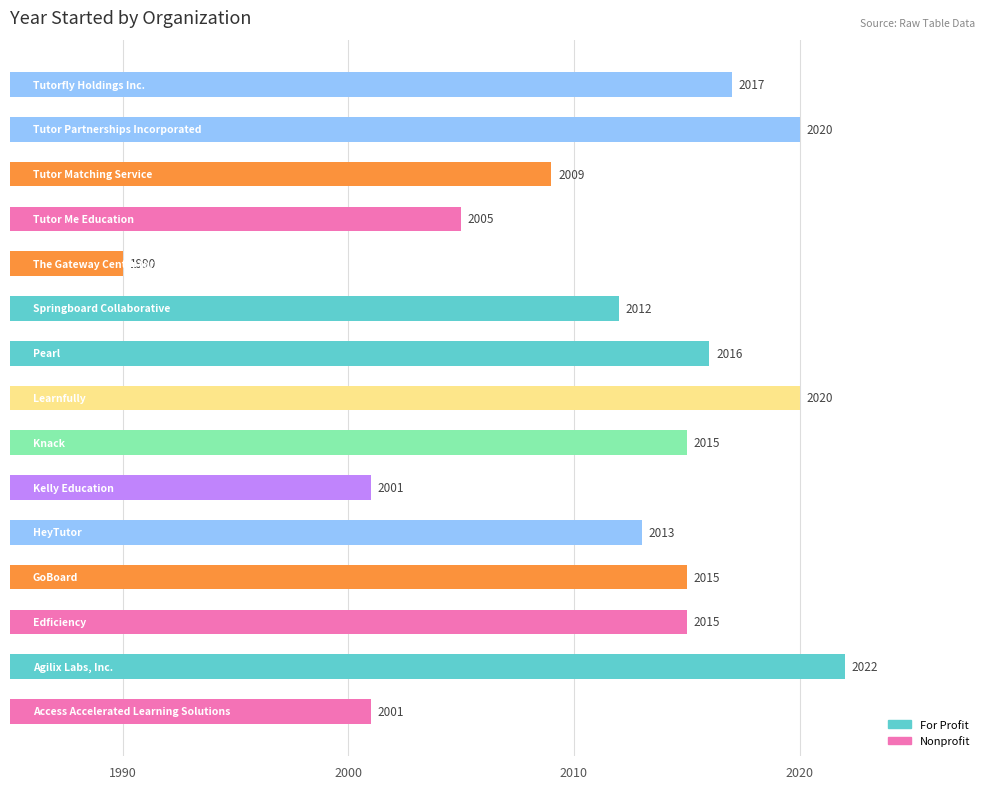

What is the smallest value displayed?

1990